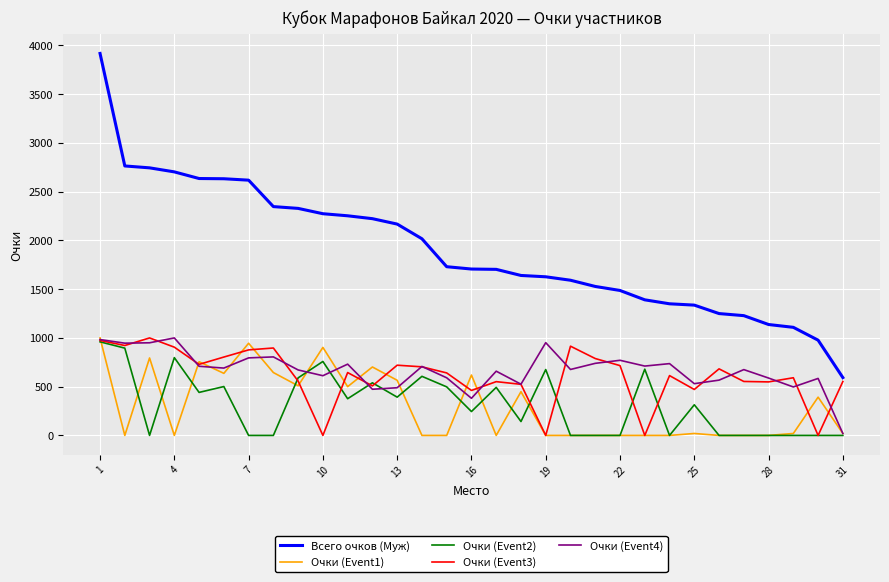

What is the maximum value shown in the chart?

3917.8